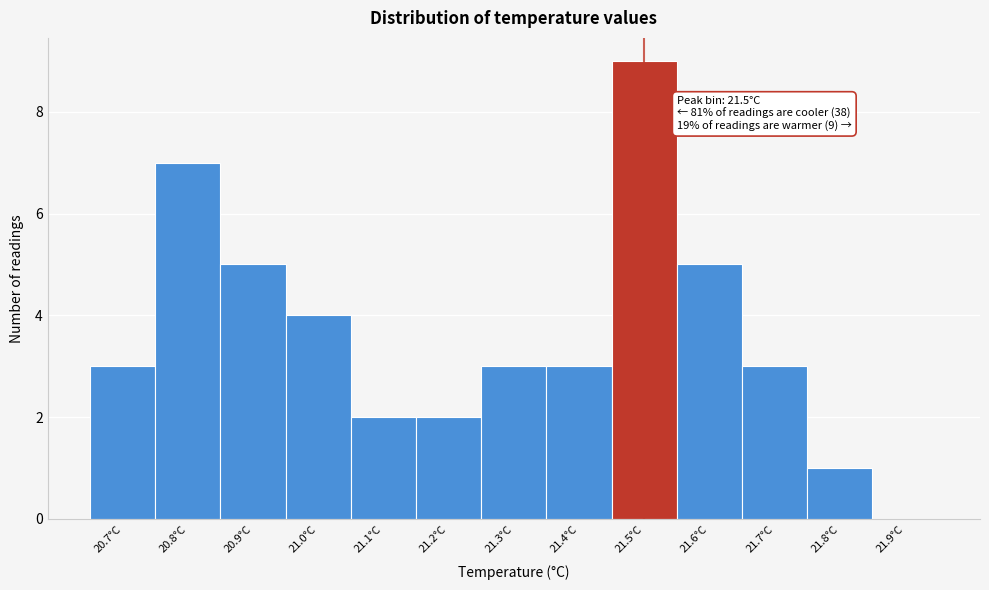

Over which range of the x-axis is the bar tallest?

21.45 to 21.55